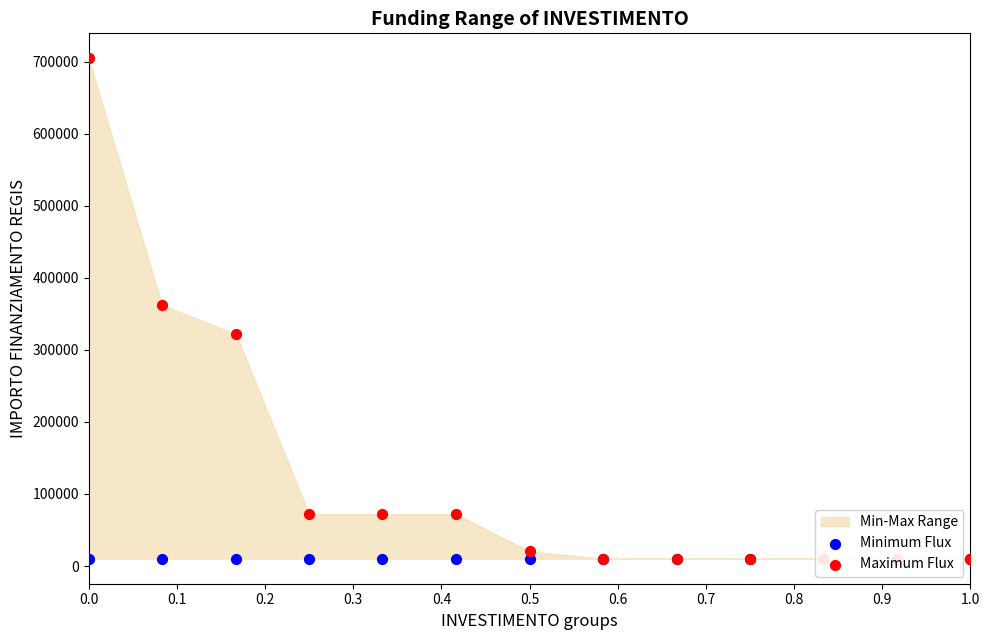

Which series has the largest total across all categories?

Maximum Flux